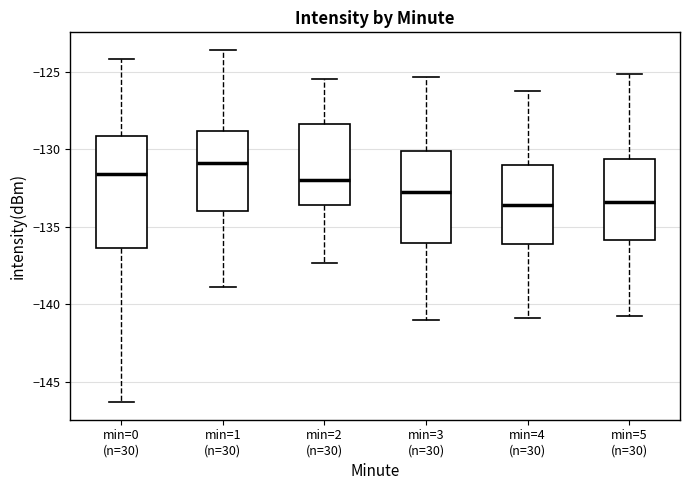

Reading left to right, transcribe this box plot: for each box, give where its median line is, the range the box spans, and where its two whiskers end, as read against the y-axis. The values are not printed on the chart, so give them approximately, as read against the axis.

min=0 (n=30): median -131.5, box -136.5 to -129.0, whiskers -146.5 to -124.0
min=1 (n=30): median -131.0, box -134.0 to -129.0, whiskers -139.0 to -123.5
min=2 (n=30): median -132.0, box -133.5 to -128.5, whiskers -137.5 to -125.5
min=3 (n=30): median -132.5, box -136.0 to -130.0, whiskers -141.0 to -125.5
min=4 (n=30): median -133.5, box -136.0 to -131.0, whiskers -141.0 to -126.0
min=5 (n=30): median -133.5, box -136.0 to -130.5, whiskers -141.0 to -125.0